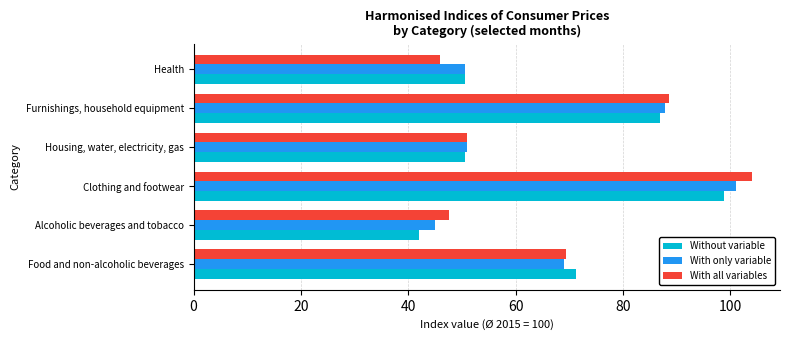

What is the difference between the second highest and second lowest values in the With all variables series?

41.0